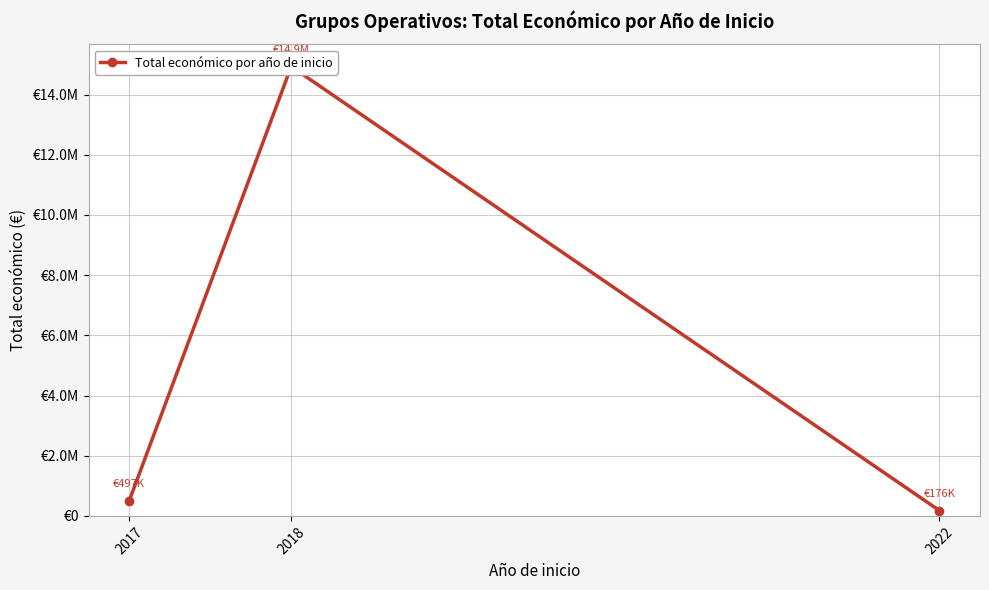

Is it true that the value at 2018 is 10414978?

False